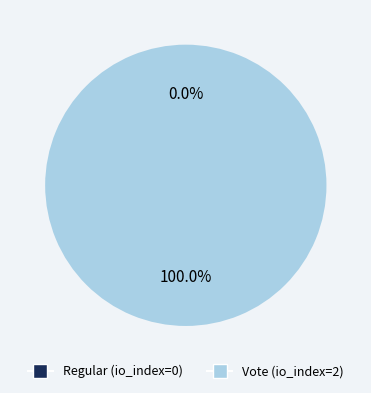

True or false: Regular accounts for 11% of the total.

False